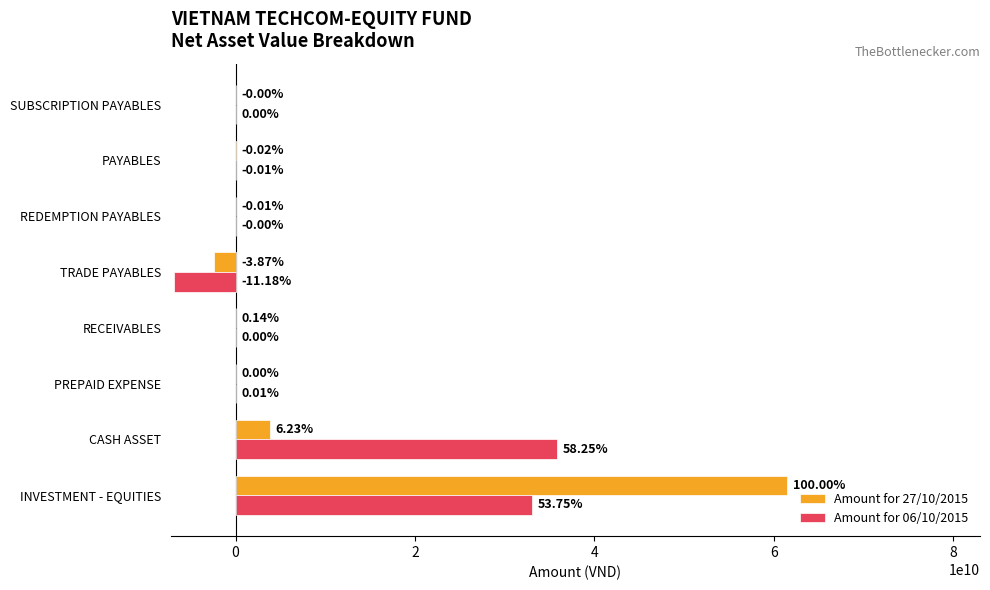

At which category is the sum across all series the highest?

INVESTMENT - EQUITIES